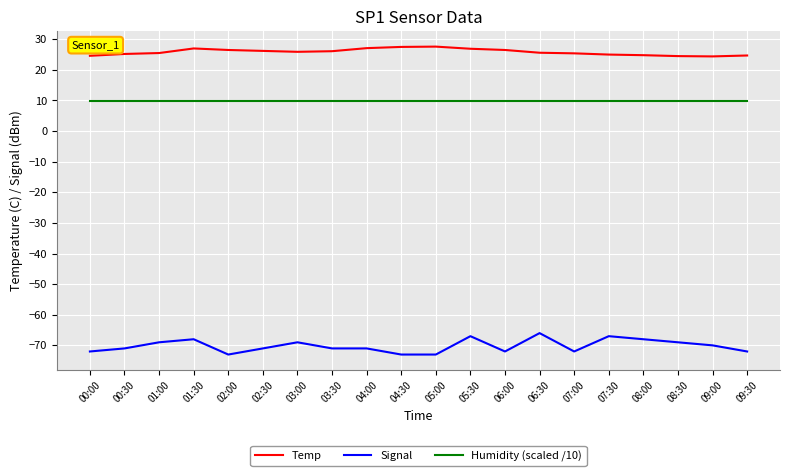

Is the value of Temp at 04:30 greater than the value of Humidity (scaled /10) at 06:00?

Yes